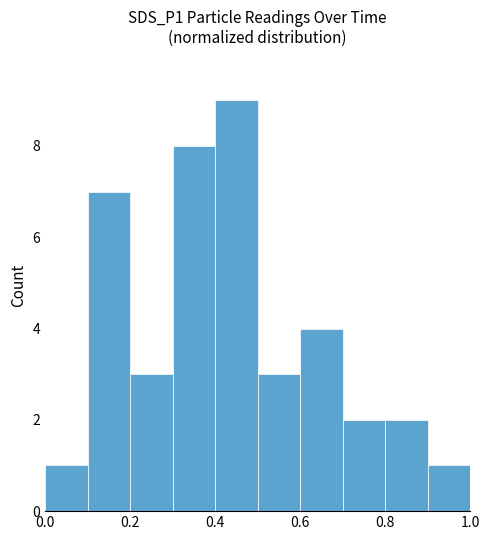

What is the value of the 10th bar from the left?

1